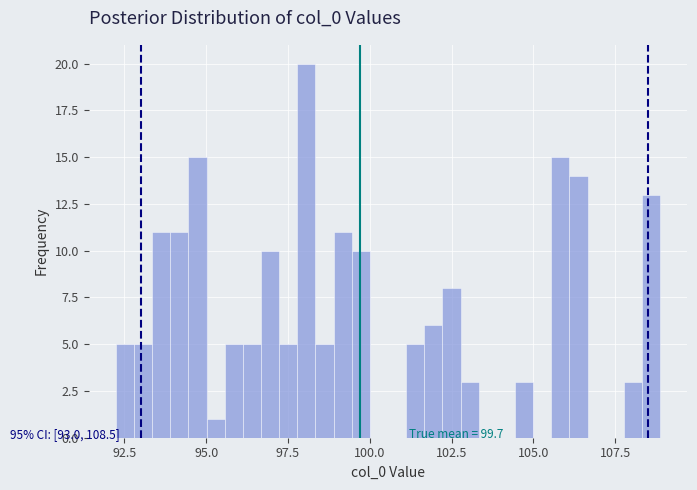

Read against the x-axis, roughly where is the centre of the tallest bar?

98.0